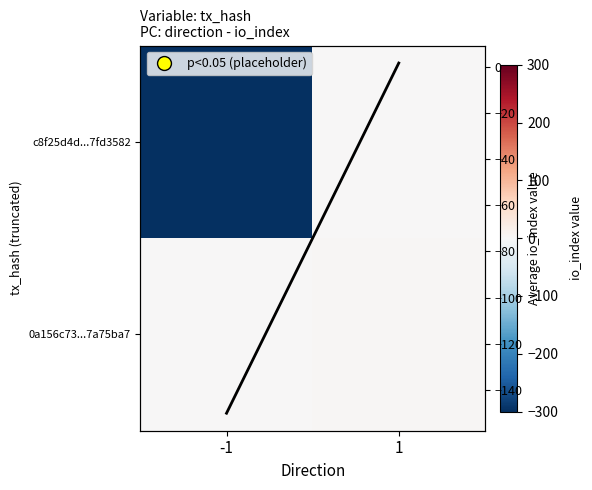

How many data points in 0a156c73...7a75ba7 are less than 3?

1